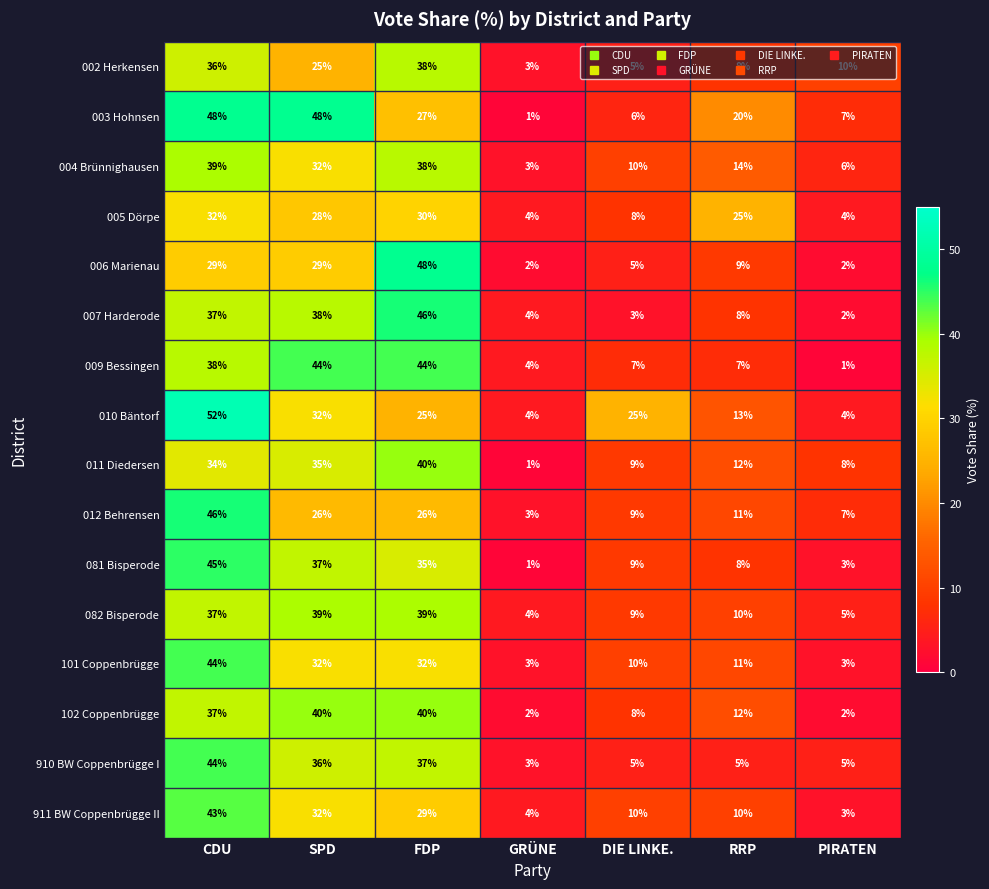

What is the average value of the 911 BW Coppenbrügge II series?

19